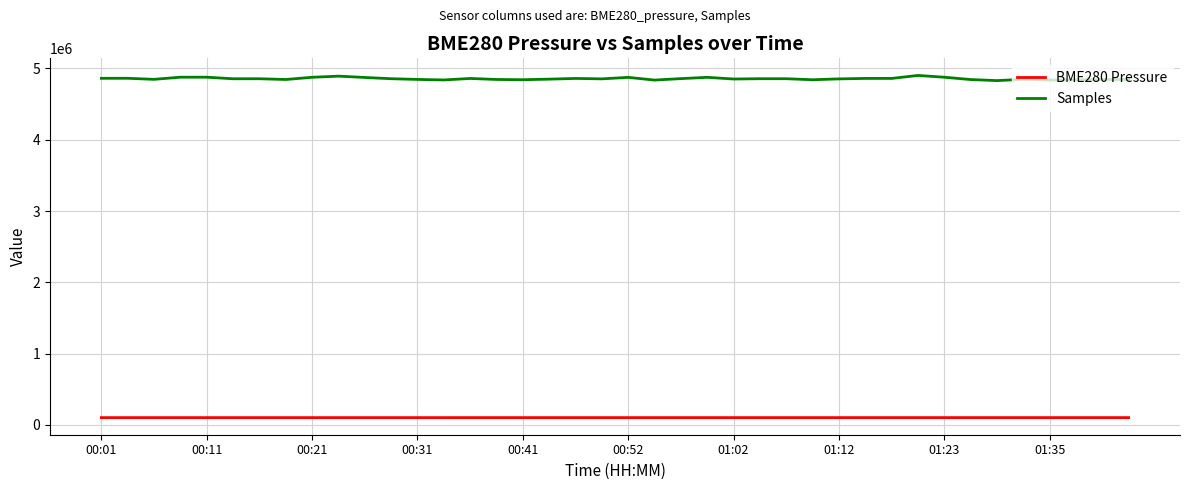

Which series has the widest spread of values?

Samples